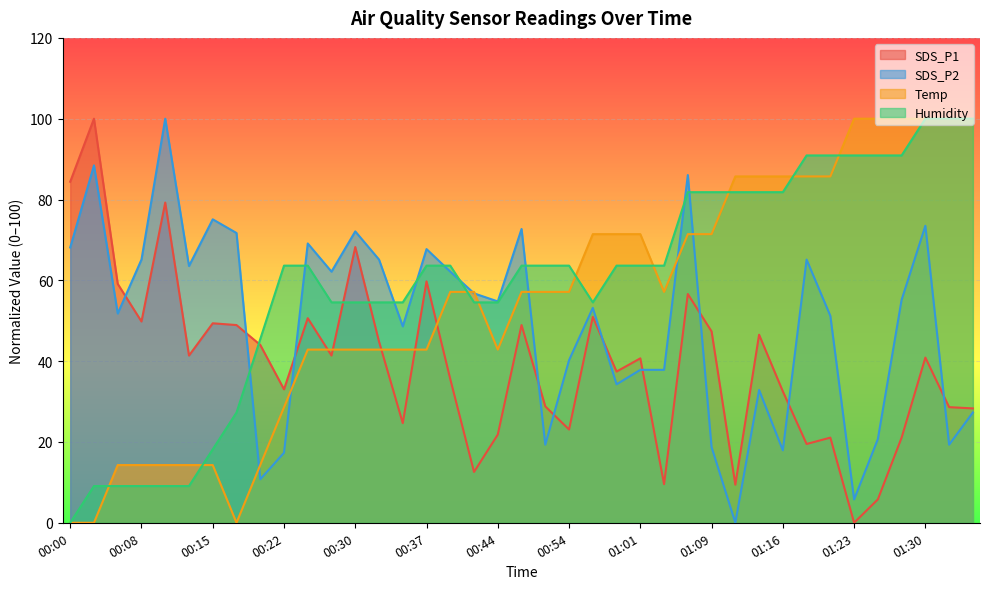

In SDS_P1, how many points are higher than both neighbors (excluding endpoints)?

13